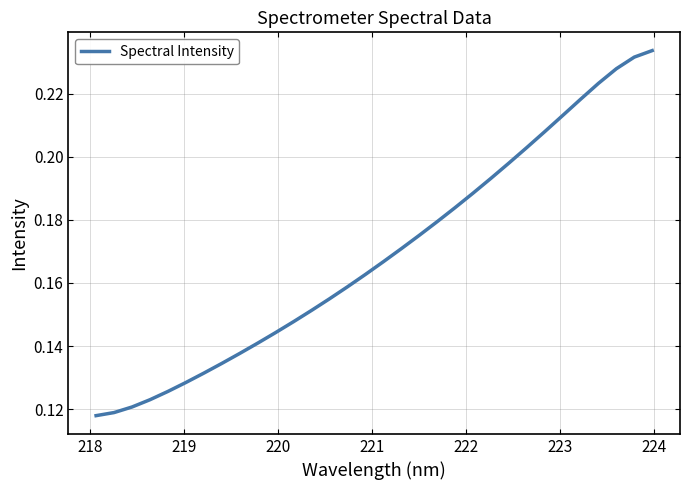

Does the chart display data point markers on the line(s)?

No